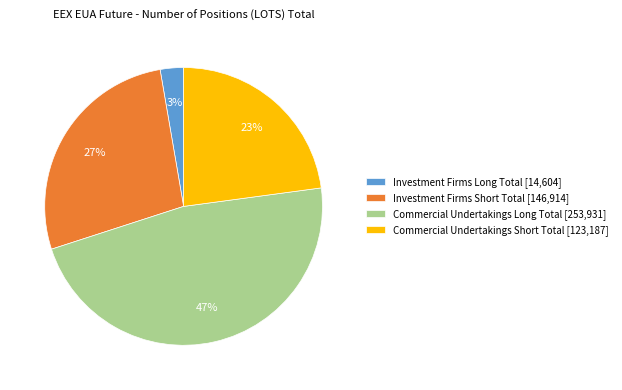

Which has a higher value, Investment Firms Short Total or Commercial Undertakings Short Total?

Investment Firms Short Total